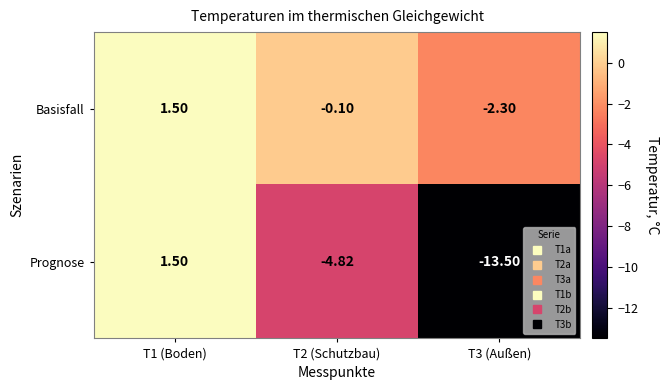

At how many categories does at least one series exceed -4?

3